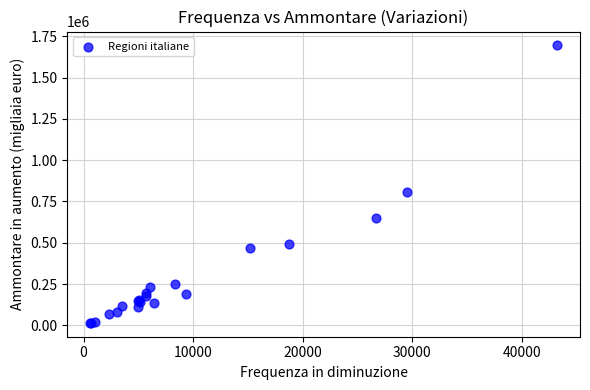

What Y value in the scatter plot is closest to 854984?

809693